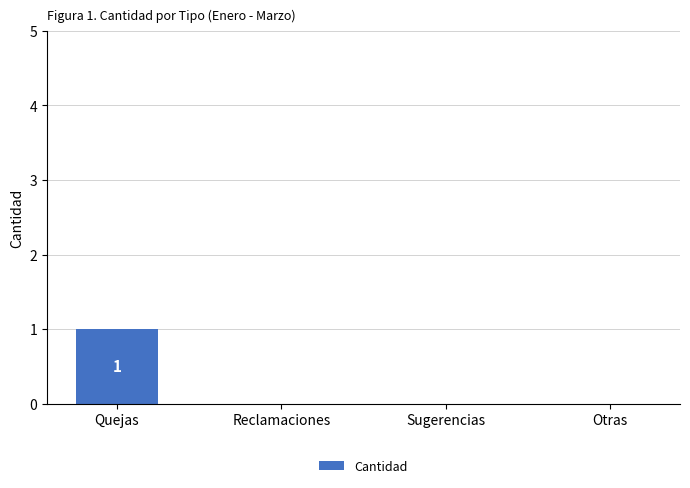

Which has a higher value, Quejas or Reclamaciones?

Quejas